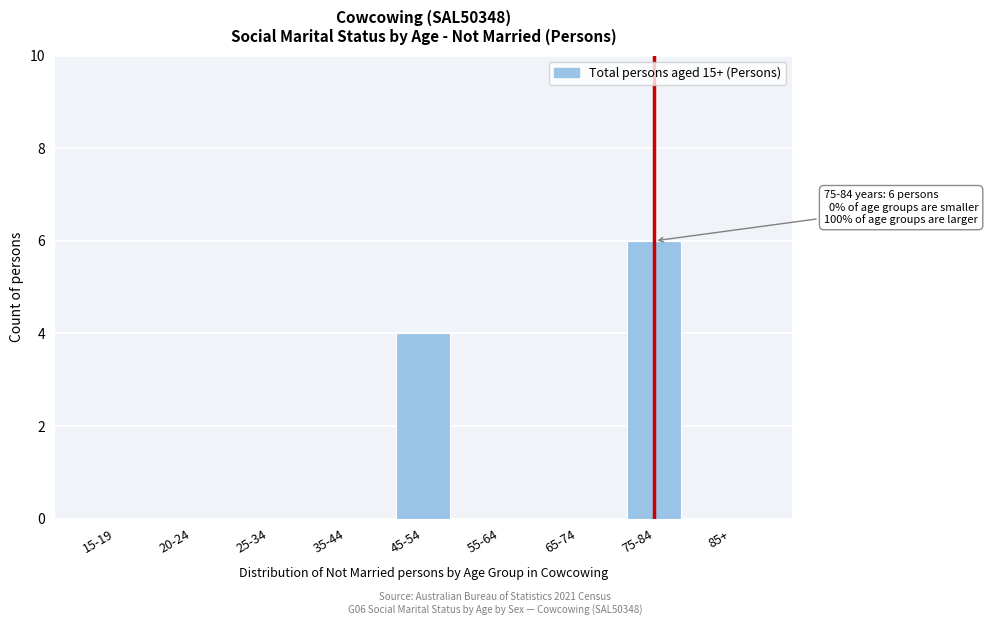

Reading left to right, list all the values displayed in this chart.

15-19=0	20-24=0	25-34=0	35-44=0	45-54=4	55-64=0	65-74=0	75-84=6	85+=0